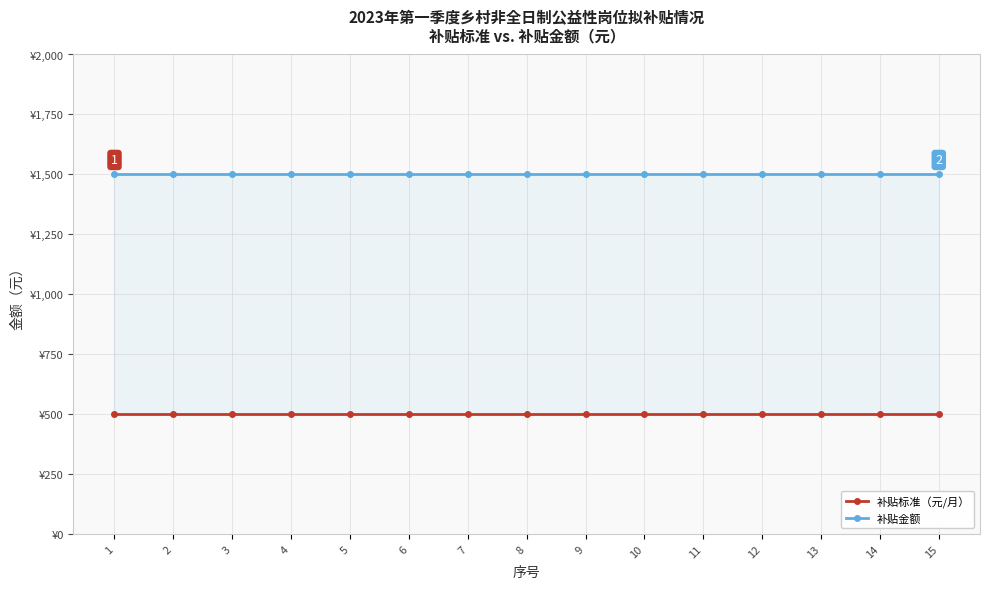

True or false: 补贴标准（元/月） has more than 1 interior local peaks.

False